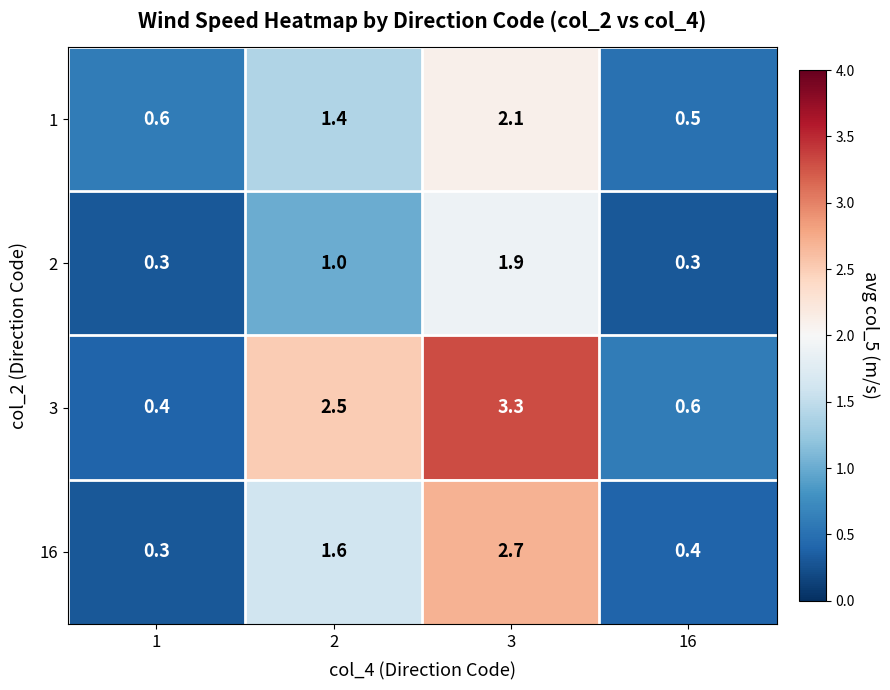

At which category is the sum across all series the highest?

3